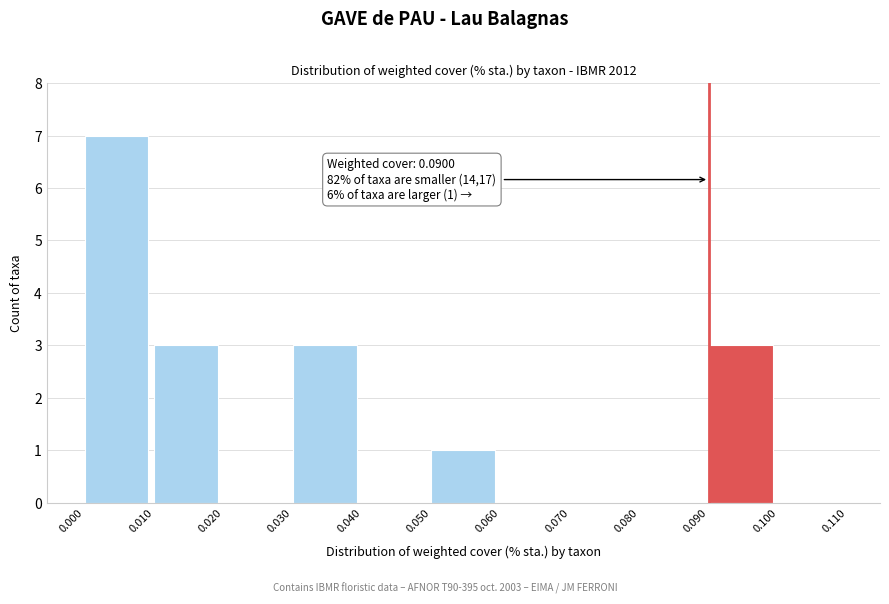

Which range on the x-axis has the tallest bar?

0.000 to 0.010